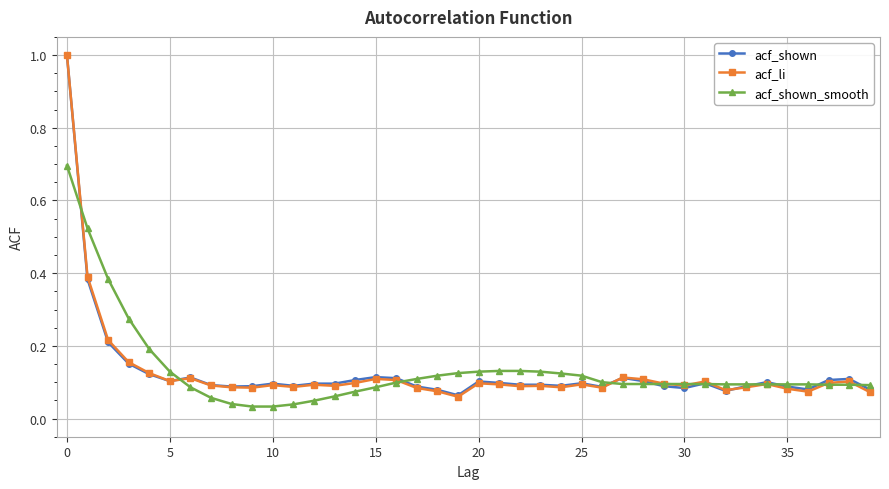

Which series ends up on top after the final intersection of acf_shown_smooth and acf_shown?

acf_shown_smooth